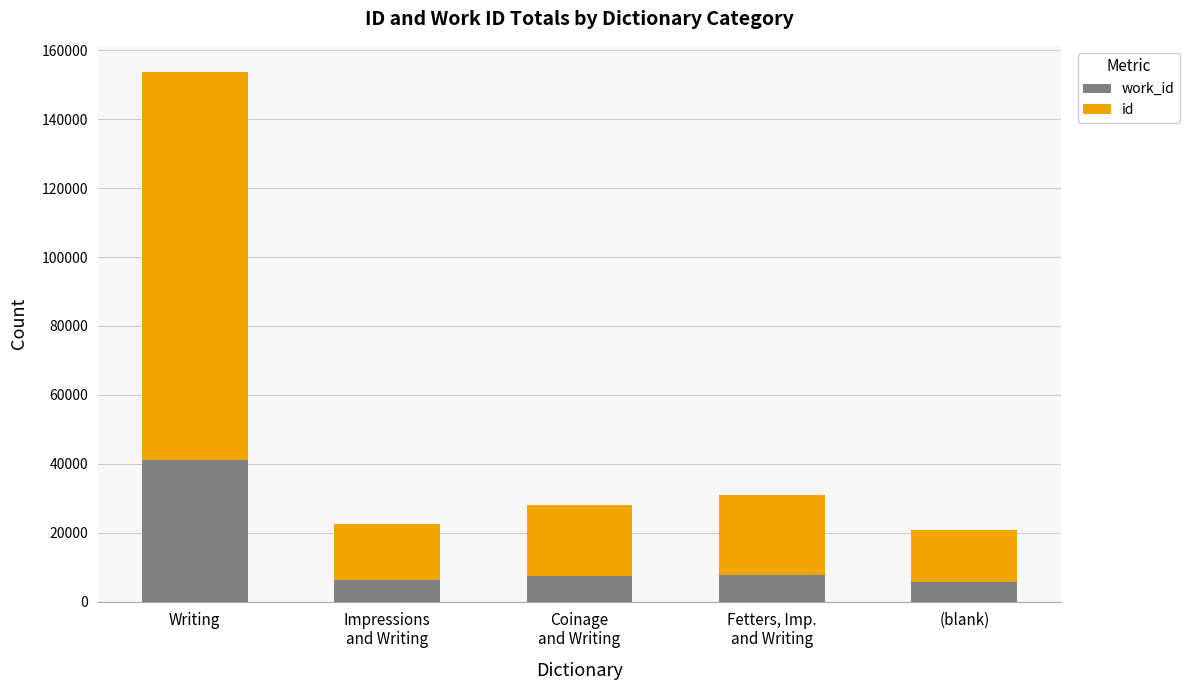

At which category is the sum across all series the highest?

Writing